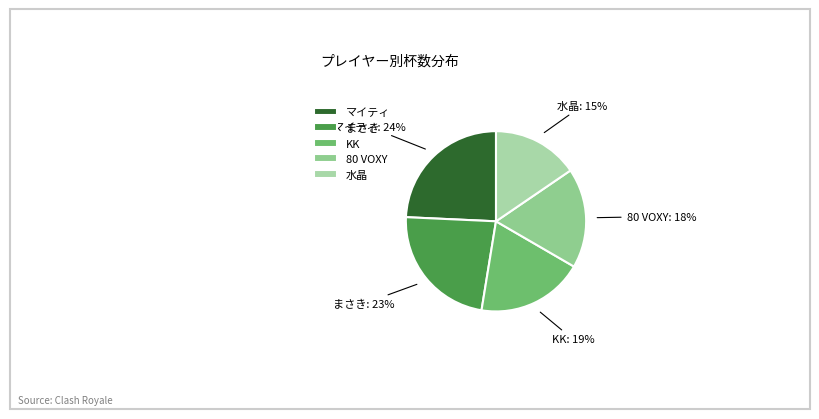

True or false: マイティ accounts for 24% of the total.

True